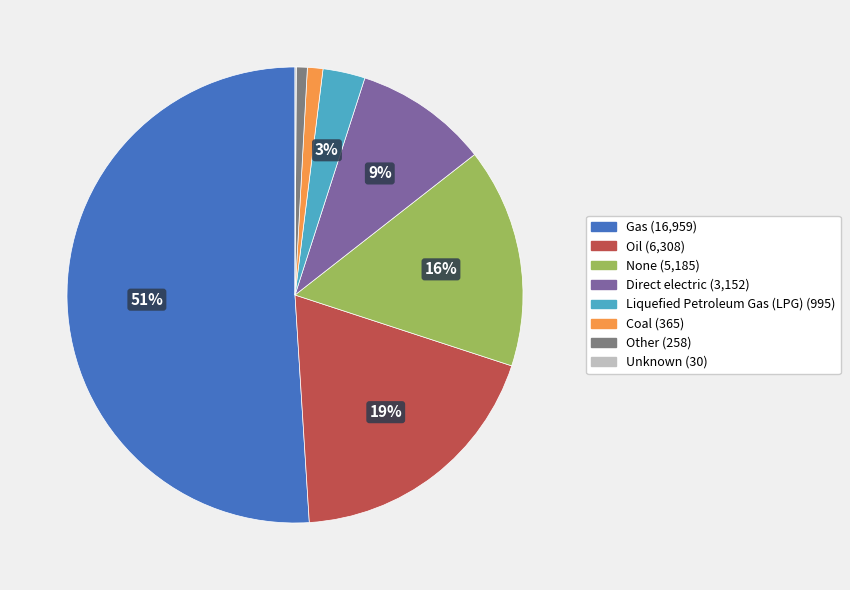

Is Gas the majority of the pie?

Yes